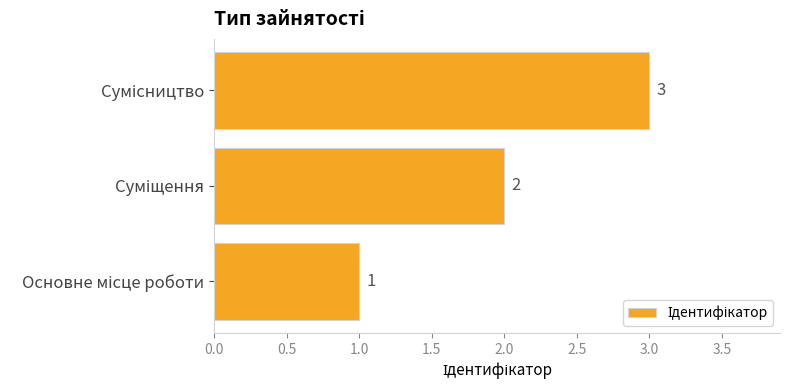

What is the smallest value displayed?

1